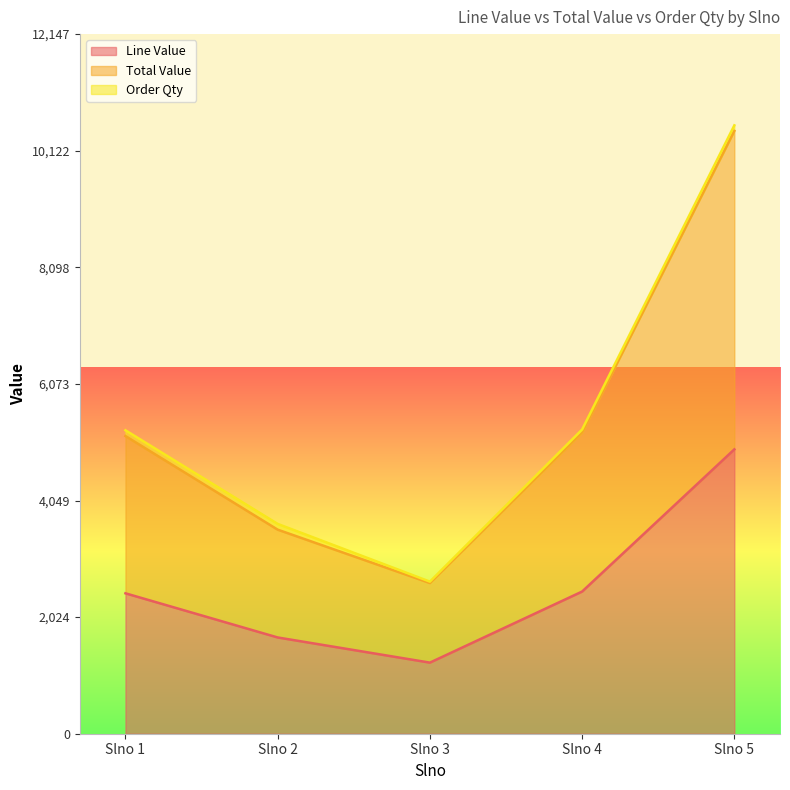

How many data points does each series have?

5